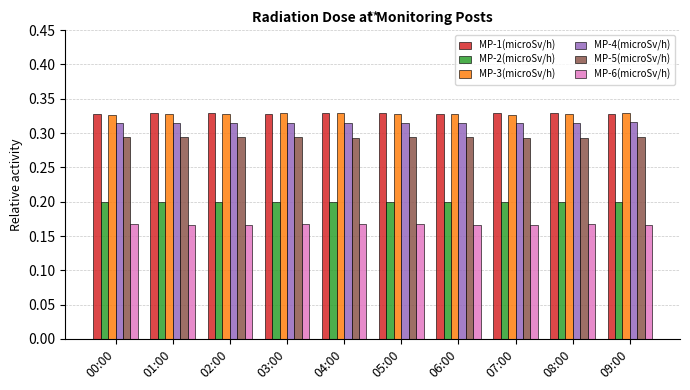

What is the sum of all MP-1(microSv/h) values?

3.3